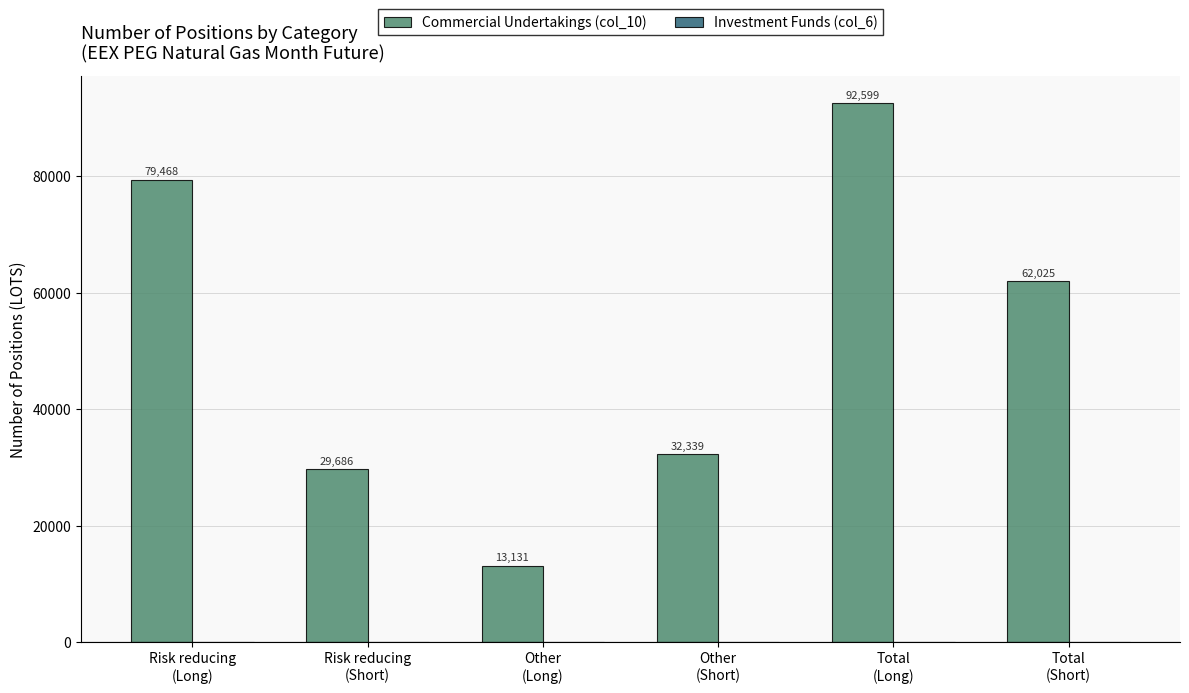

What is the value of the 4th bar from the left?

32339.1